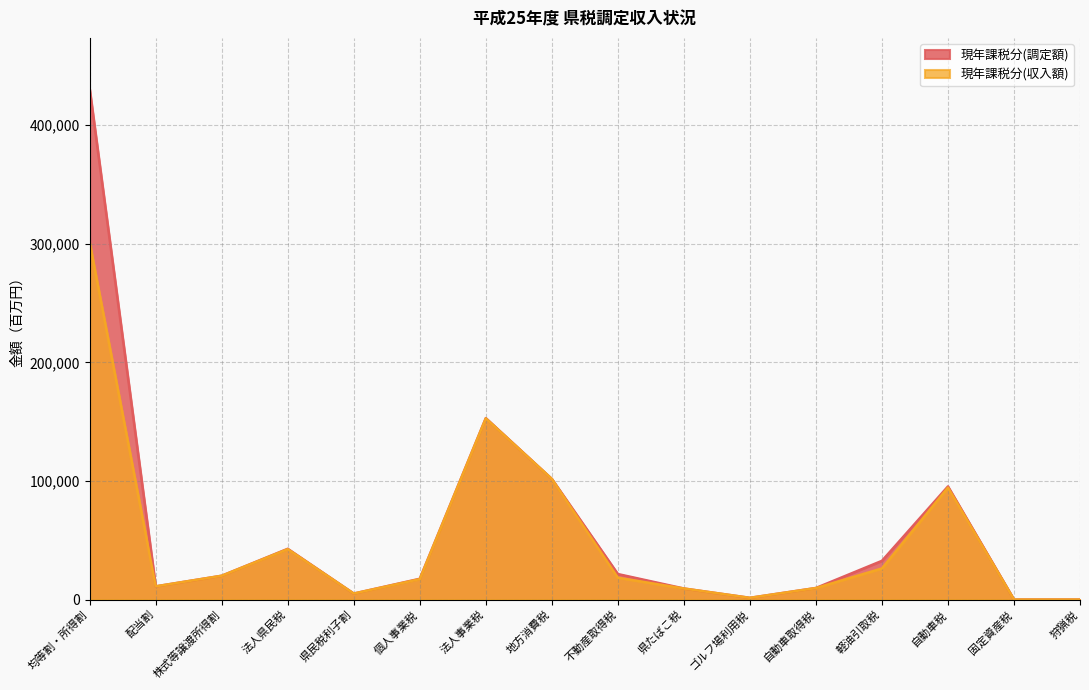

Which series has the largest range (max minus min)?

現年課税分(調定額)